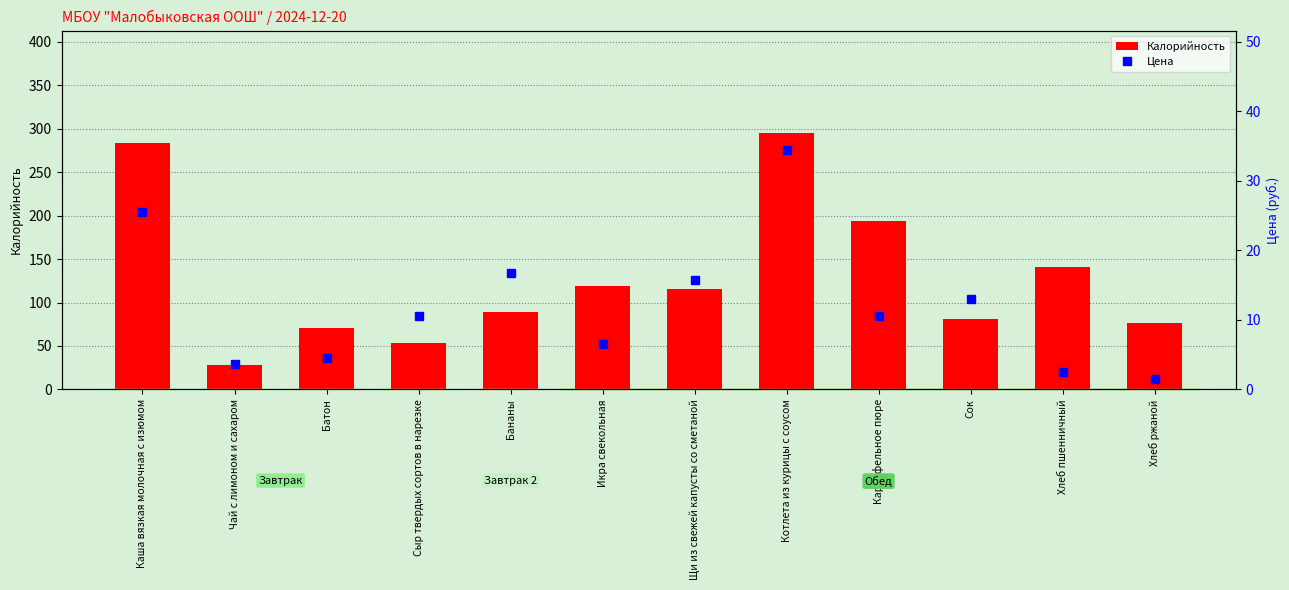

Reading left to right, list all the values displayed in this chart.

Калорийность: Каша вязкая молочная с изюмом=283.9	Чай с лимоном и сахаром=27.9	Батон=70.3	Сыр твердых сортов в нарезке=53.7	Бананы=89.0	Икра свекольная=119.0	Щи из свежей капусты со сметаной=115.3	Котлета из курицы с соусом=295.1	Картофельное пюре=194.4	Сок=81.0	Хлеб пшенничный=140.6	Хлеб ржаной=76.8
Цена: Каша вязкая молочная с изюмом=25.5	Чай с лимоном и сахаром=3.6	Батон=4.5	Сыр твердых сортов в нарезке=10.5	Бананы=16.8	Икра свекольная=6.5	Щи из свежей капусты со сметаной=15.8	Котлета из курицы с соусом=34.4	Картофельное пюре=10.5	Сок=13.0	Хлеб пшенничный=2.5	Хлеб ржаной=1.5